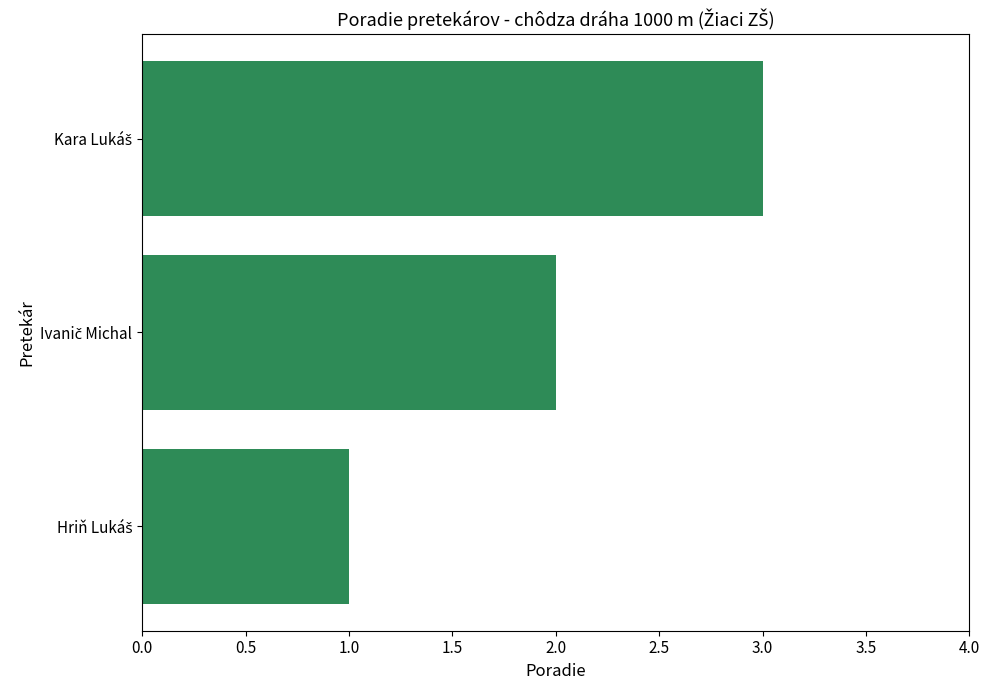

What is the maximum value shown in the chart?

3